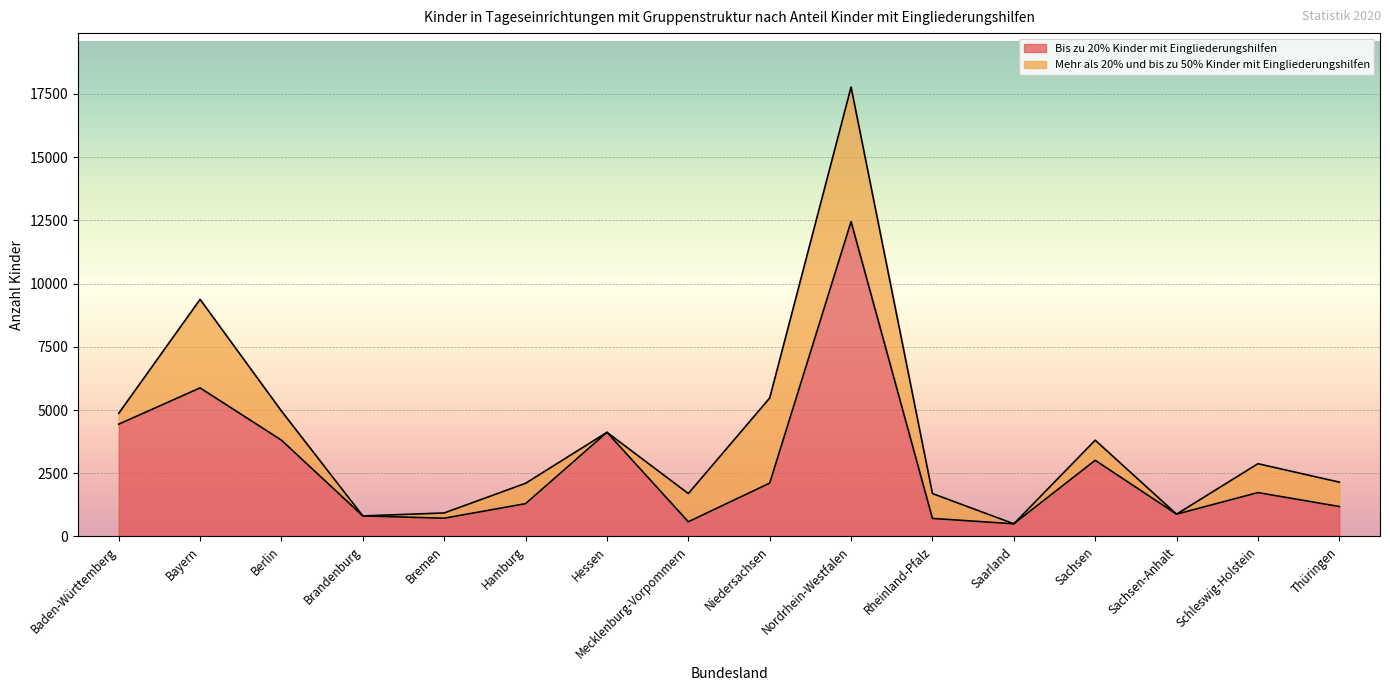

Rank the categories by value from lowest to highest.

Saarland, Mecklenburg-Vorpommern, Rheinland-Pfalz, Bremen, Brandenburg, Sachsen-Anhalt, Thüringen, Hamburg, Schleswig-Holstein, Niedersachsen, Sachsen, Berlin, Hessen, Baden-Württemberg, Bayern, Nordrhein-Westfalen